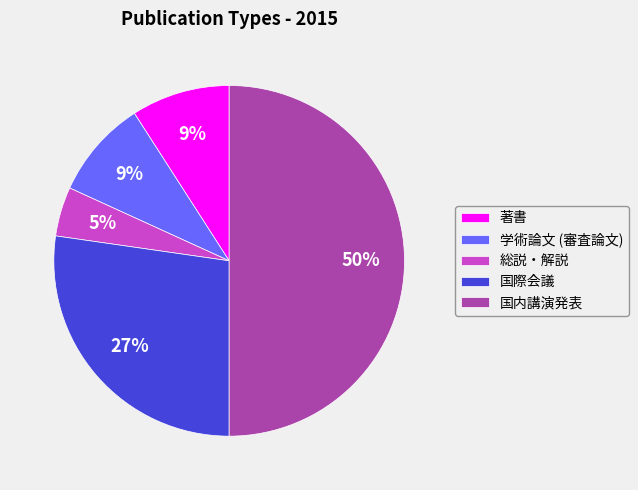

Between 著書 and 国際会議, which is larger?

国際会議